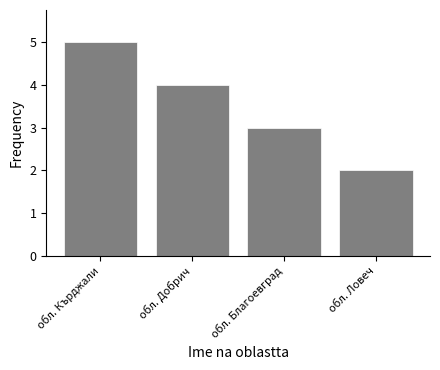

Rank the categories by value from lowest to highest.

обл. Ловеч, обл. Благоевград, обл. Добрич, обл. Кърджали